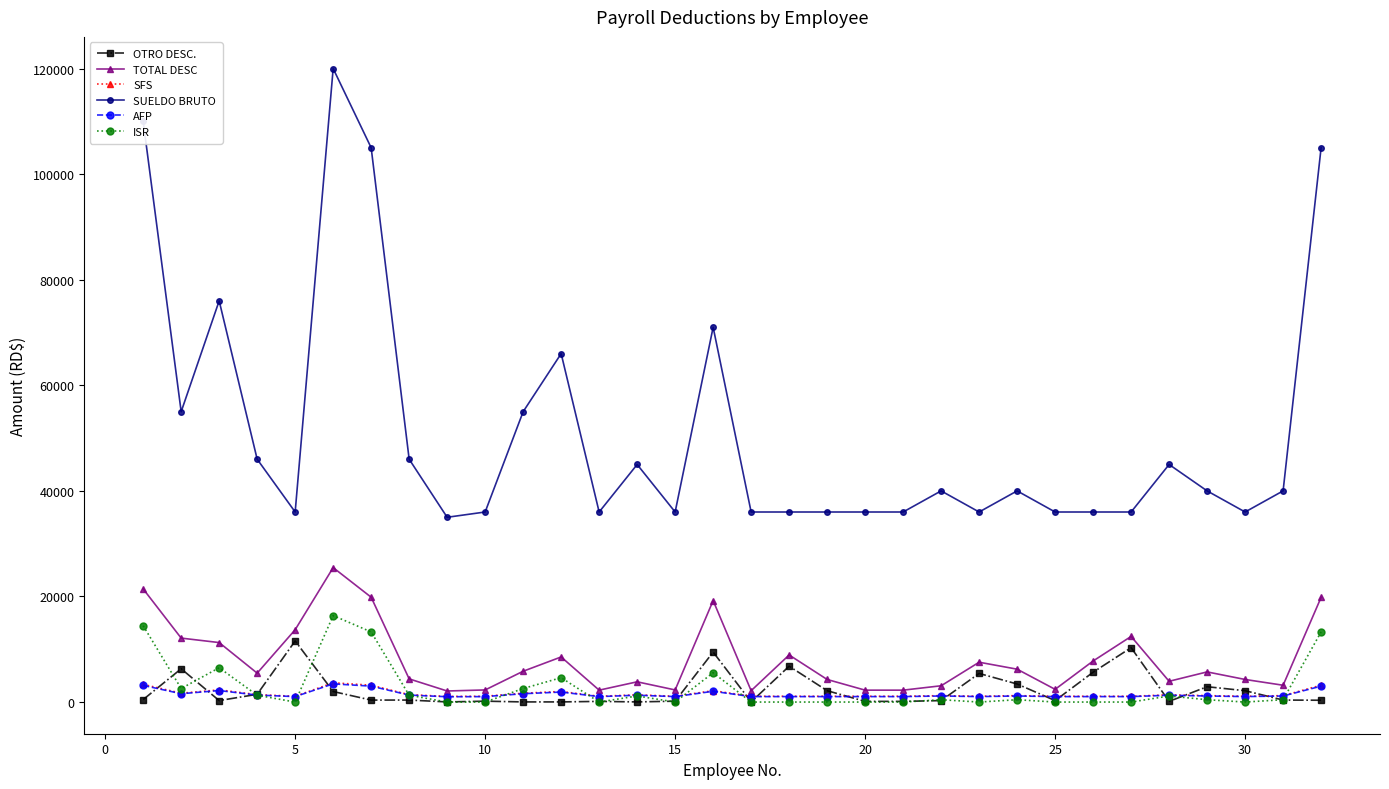

What are all the series names shown in the legend?

OTRO DESC., TOTAL DESC, SFS, SUELDO BRUTO, AFP, ISR